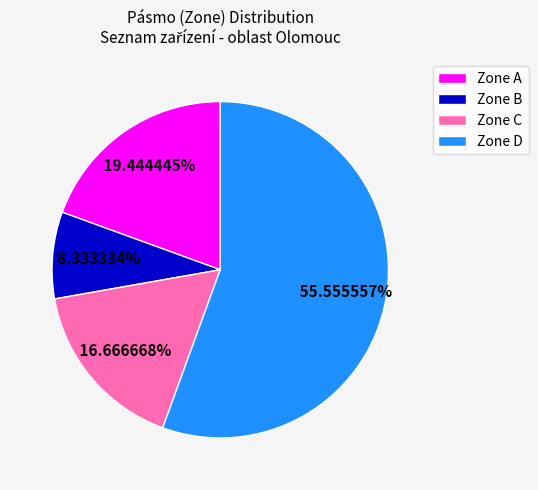

Rank the categories by value from lowest to highest.

Zone B, Zone C, Zone A, Zone D